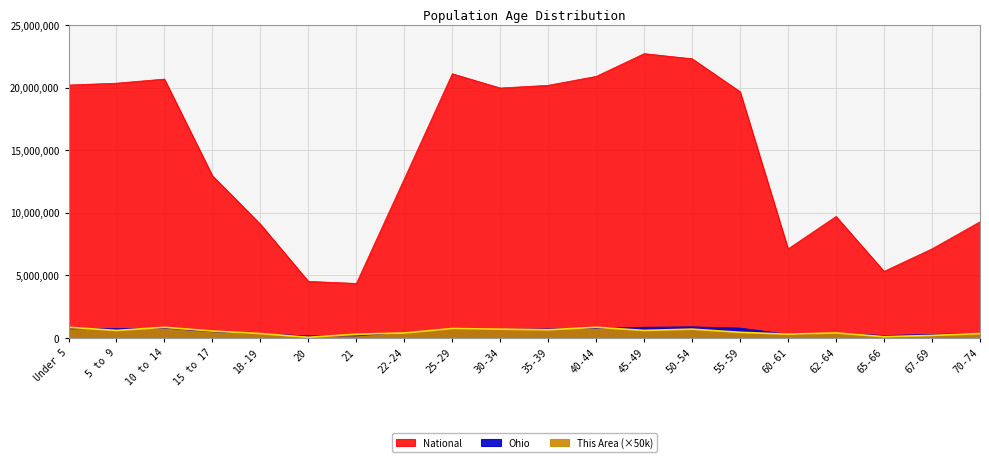

What is the difference between the maximum and minimum values in the Ohio series?

730012